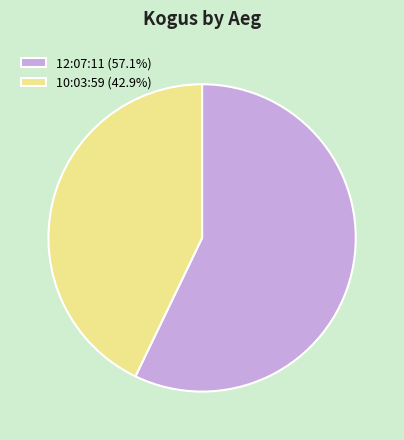

Is there any slice that represents more than half of the pie?

Yes